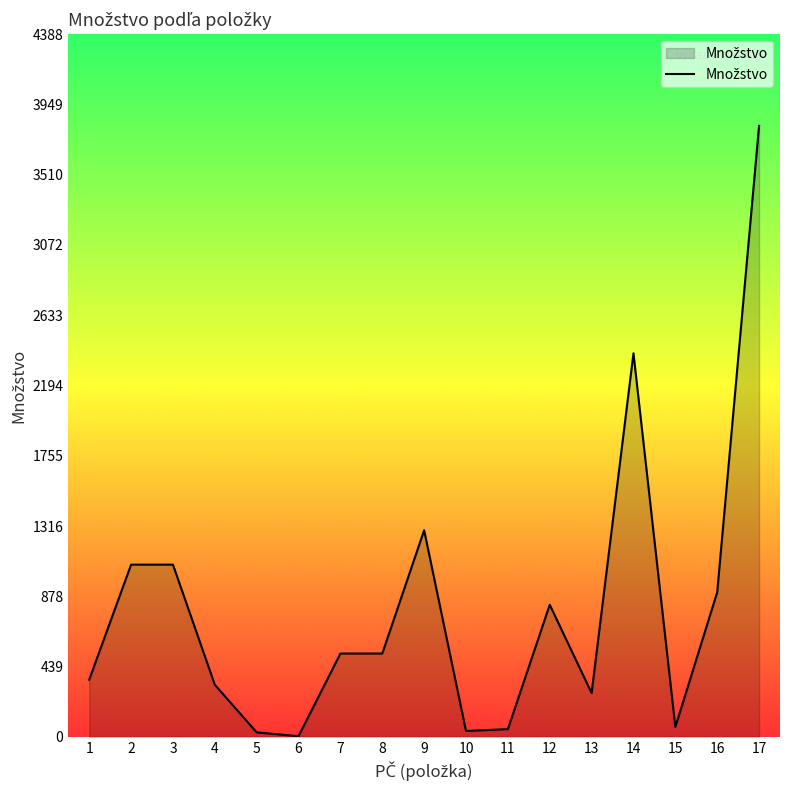

Which label corresponds to the largest value in the chart?

17